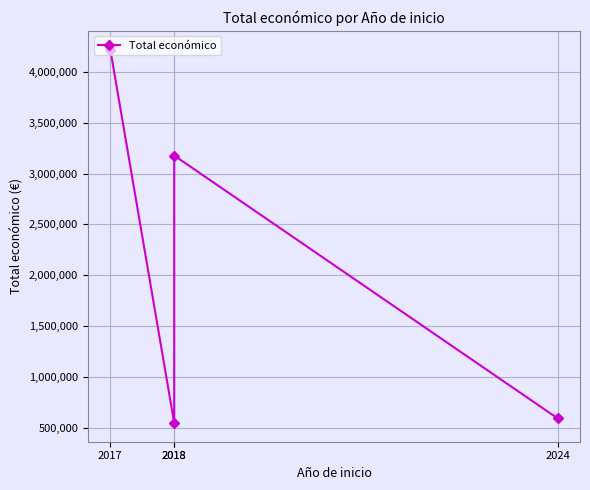

How many data points does each series have?

4